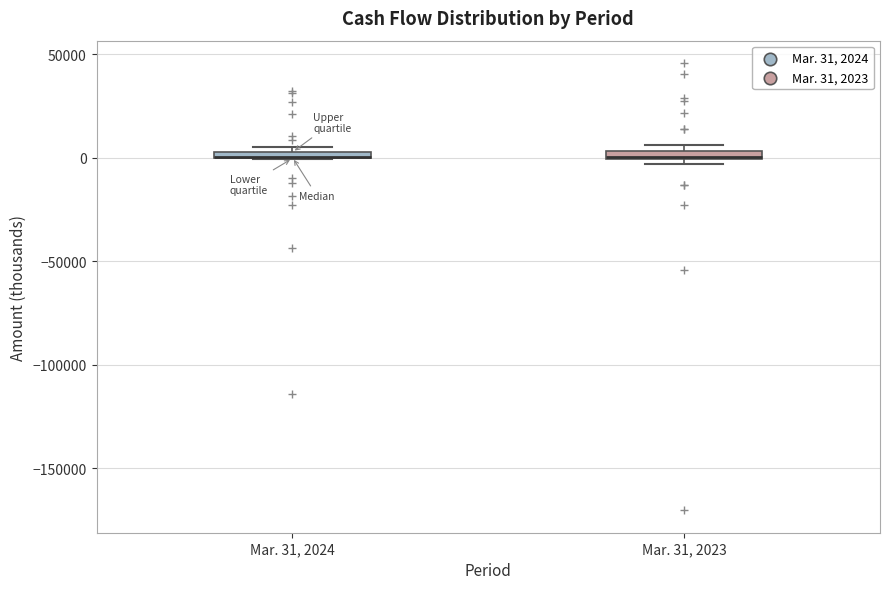

Where is the upper edge of the box for Mar. 31, 2023 on the y-axis? The values are not printed on the chart, so give them approximately, as read against the axis.

5000